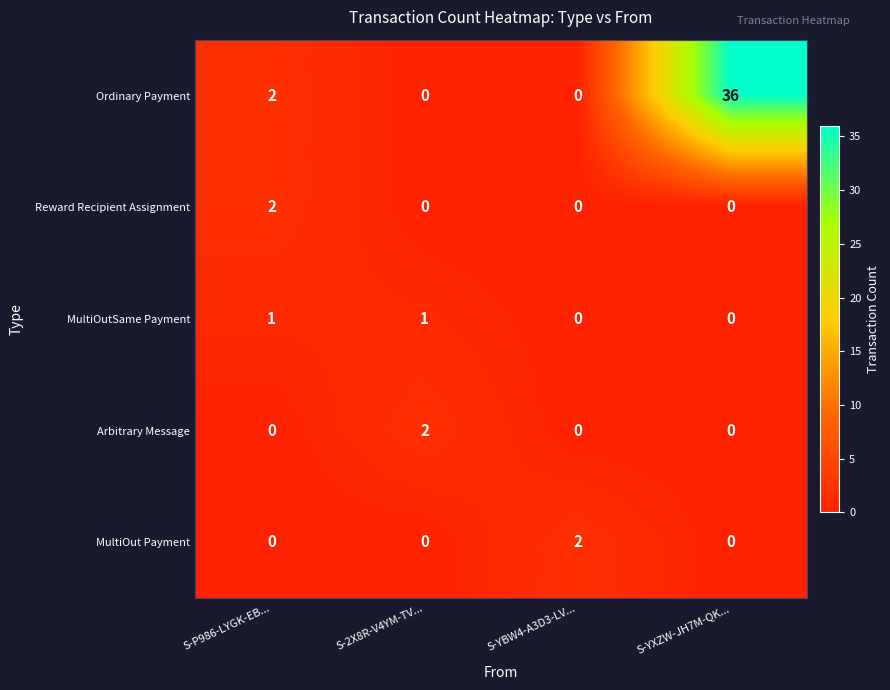

What is the sum of all Ordinary Payment values?

38